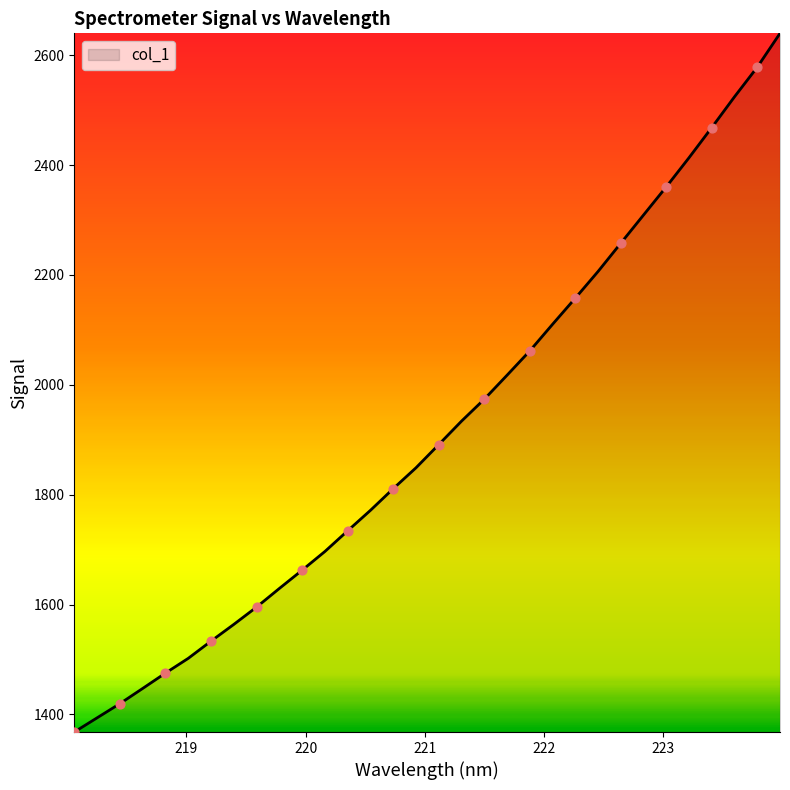

What is the greatest value displayed?

2640.0